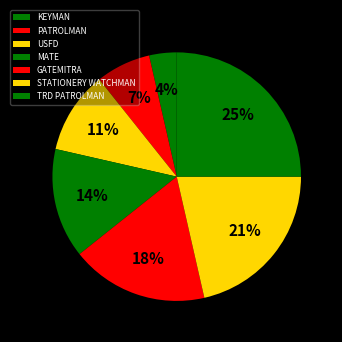

How many slices are in this pie chart?

7